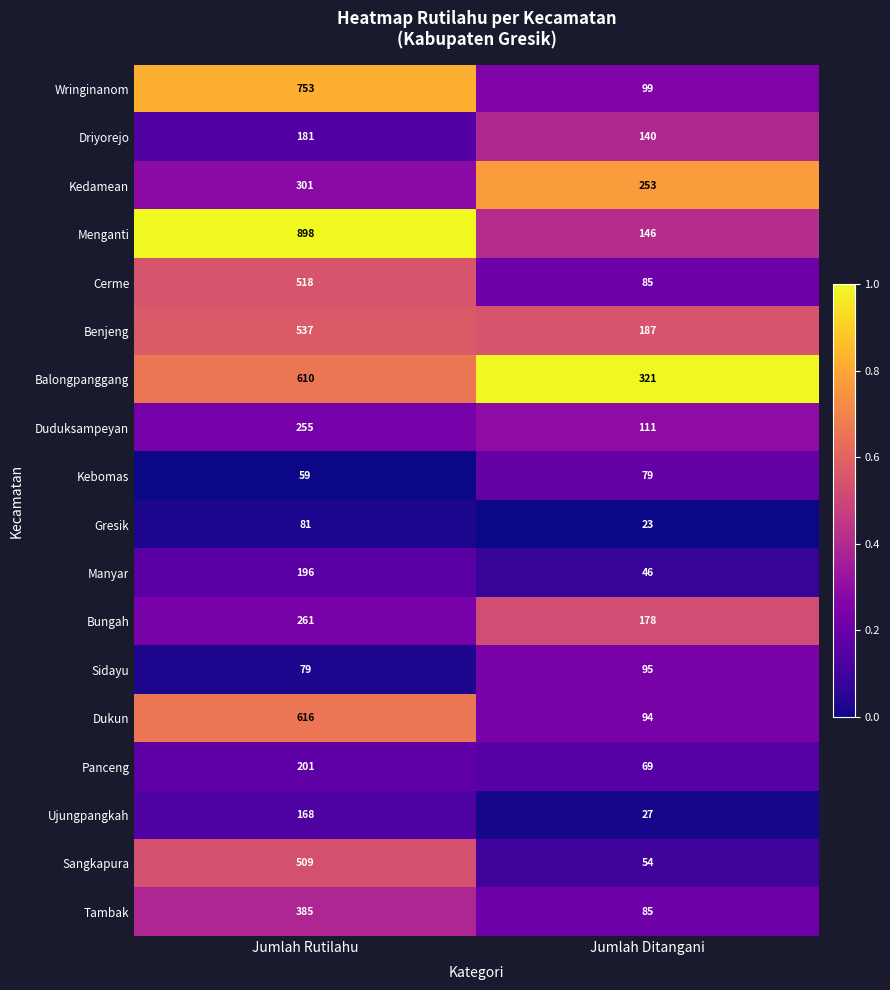

Read the Tambak value at Jumlah Rutilahu, to the nearest 50.

400